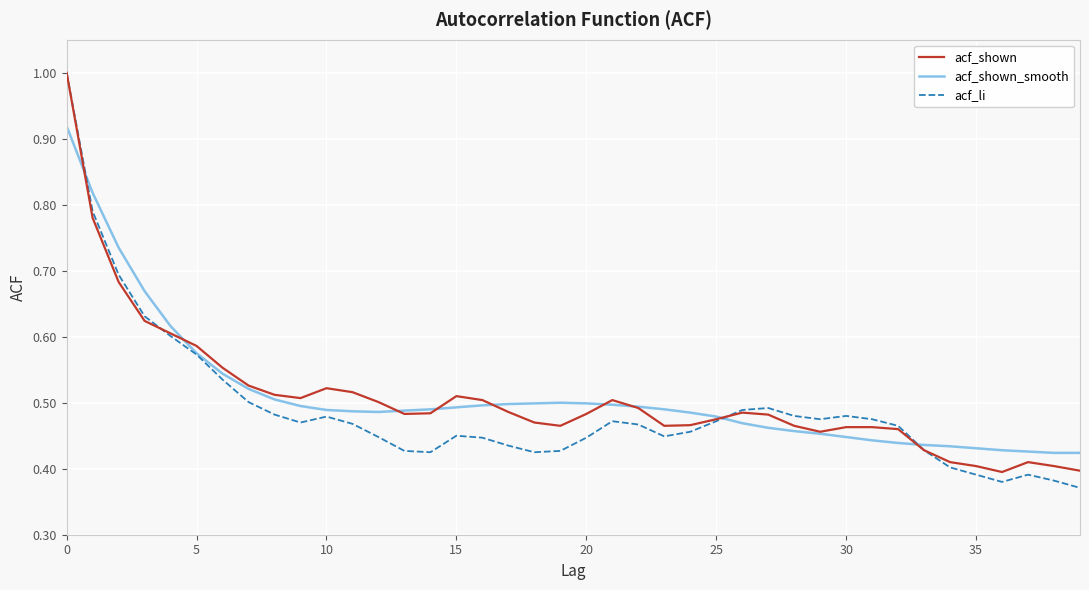

At how many categories does at least one series exceed 0?

40